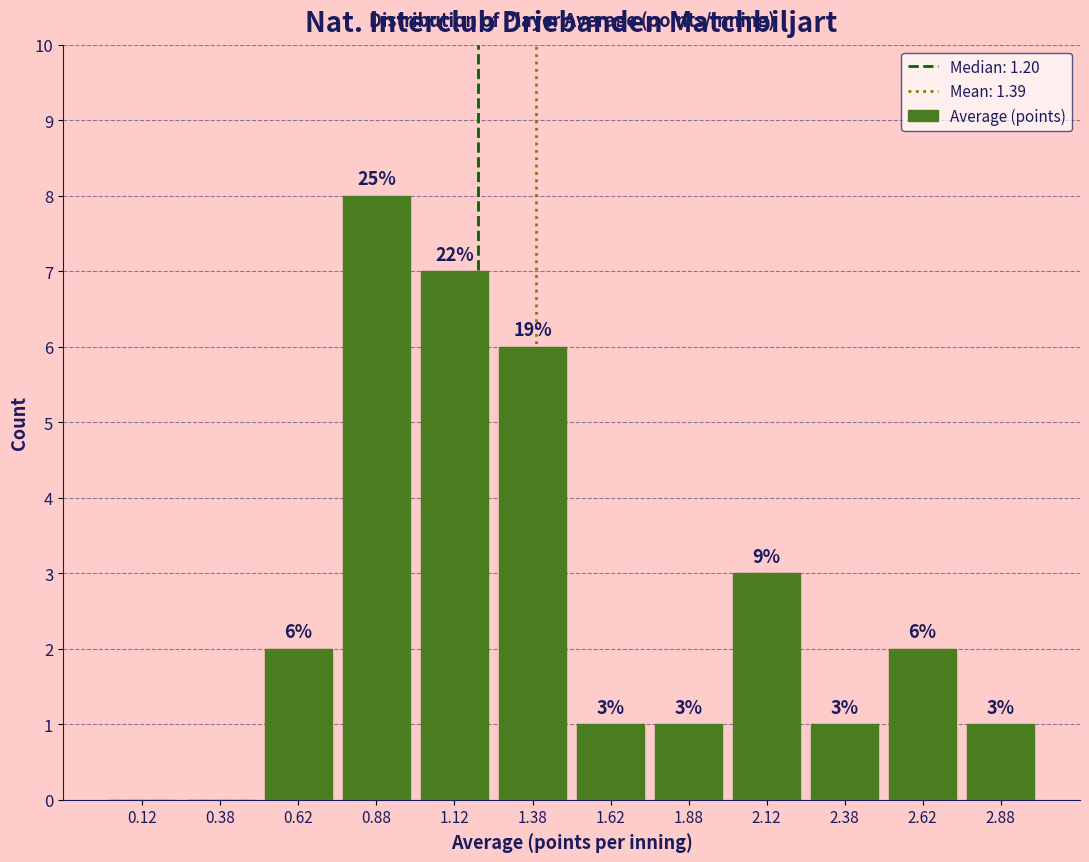

Over which range of the x-axis is the bar tallest?

0.75 to 1.00